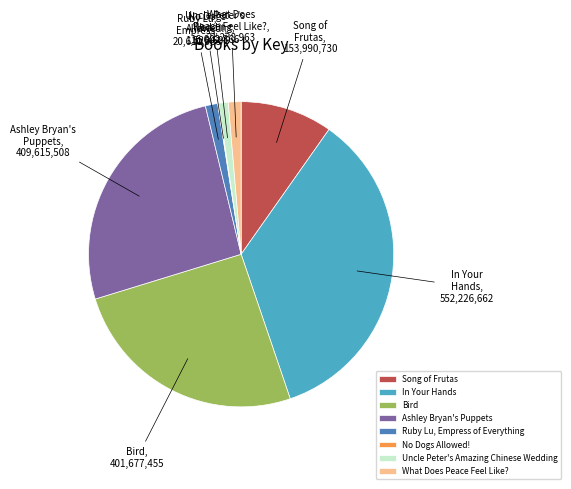

Between Ruby Lu, Empress of Everything and Ashley Bryan's Puppets, which is larger?

Ashley Bryan's Puppets